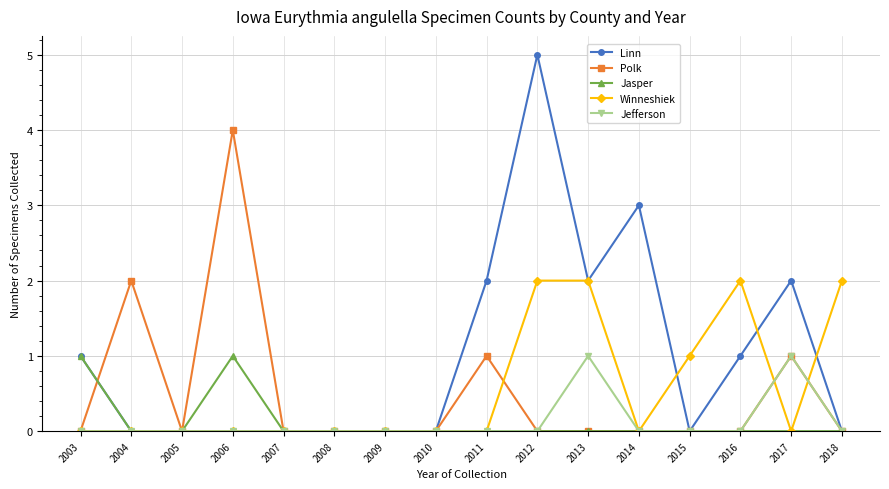

What is the value of the Linn point at the 11th from the left?

2